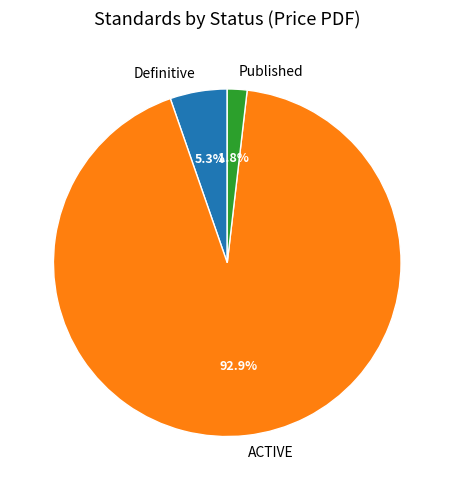

What portion of the pie excludes Definitive?

94.7%